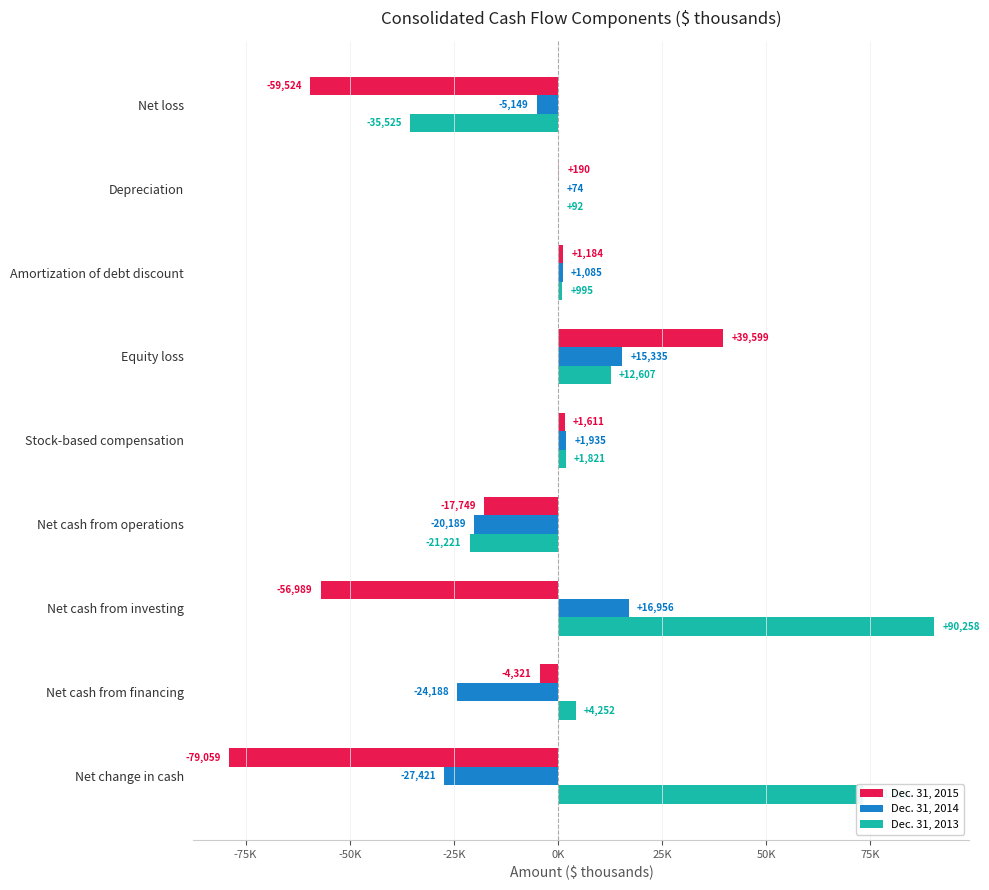

What is the value of the Dec. 31, 2015 bar at the 7th from the left?

-56989